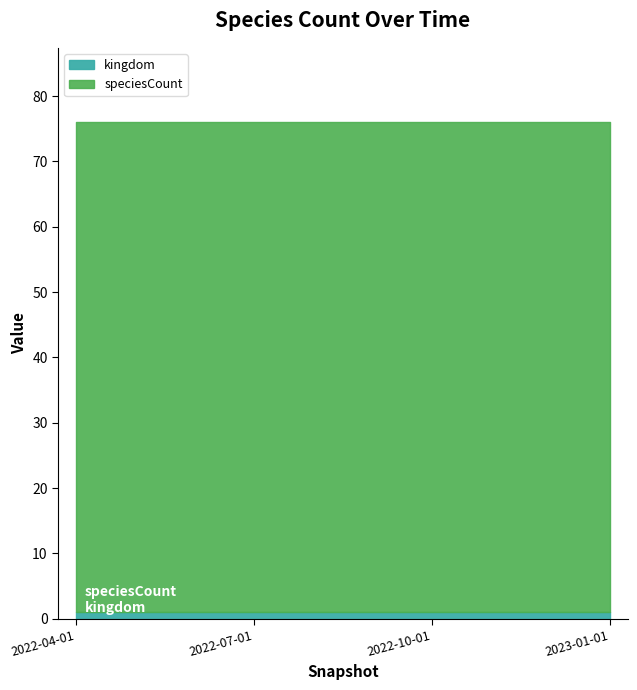

List the series in order of their peak value, lowest first.

kingdom, speciesCount